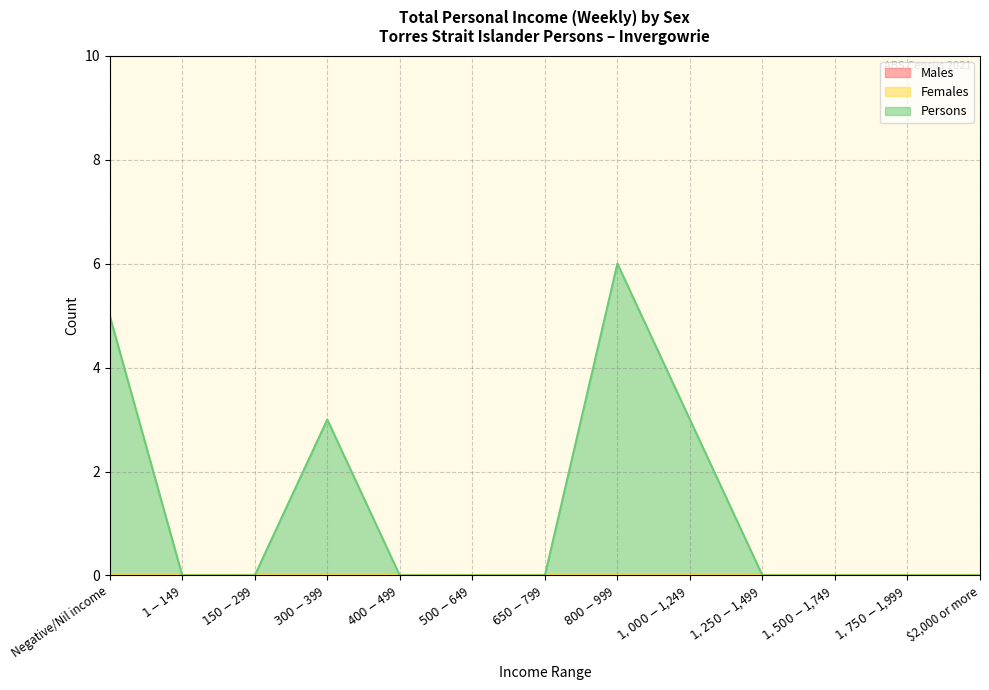

True or false: Persons and Females cross at least once.

False